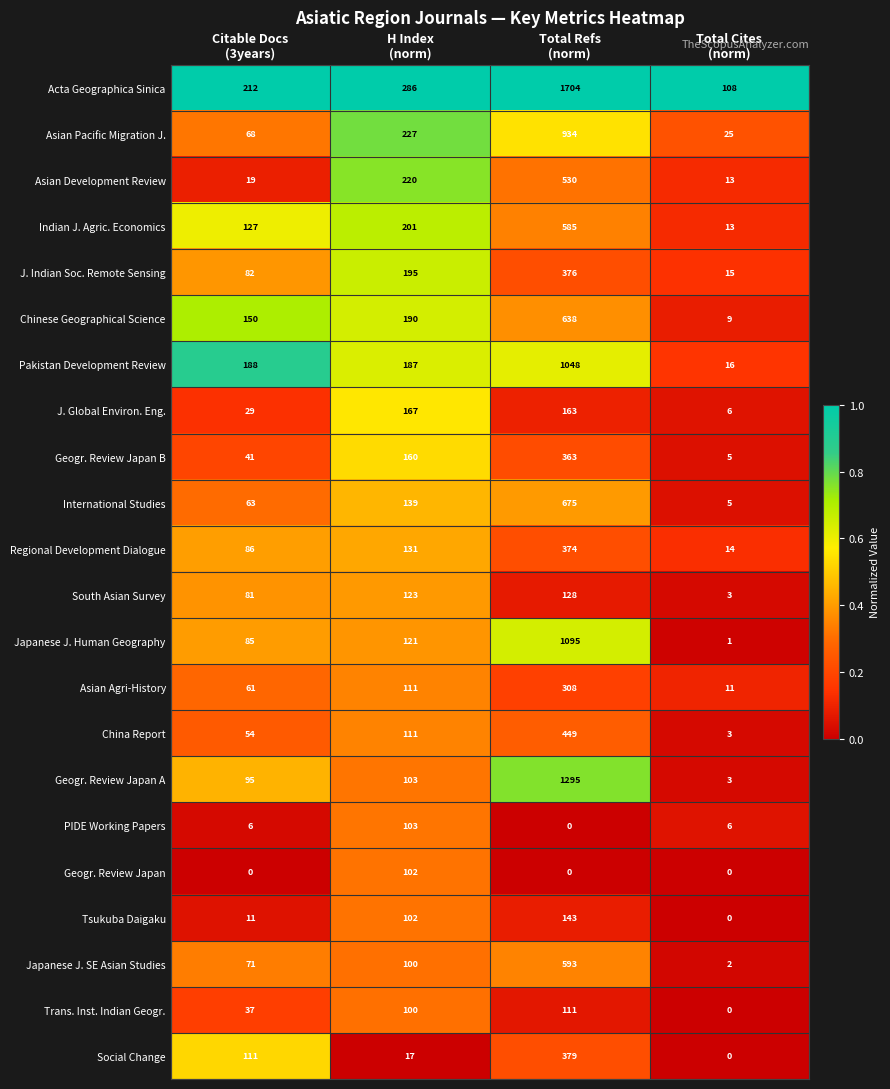

Which series has the largest range (max minus min)?

Acta Geographica Sinica